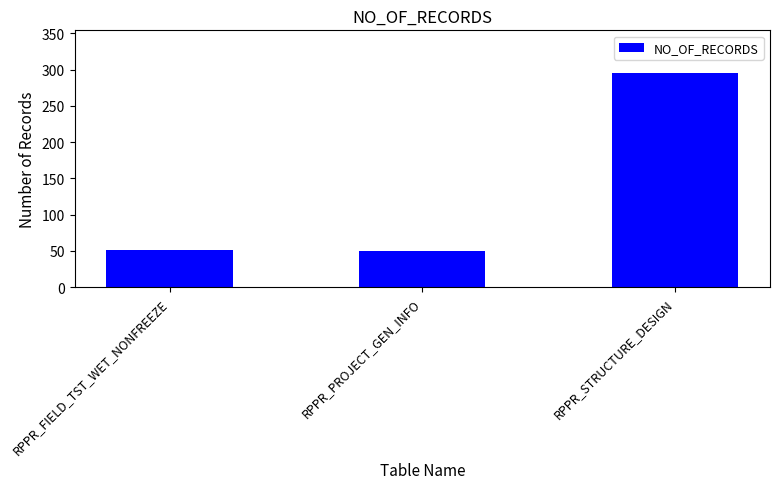

The value at RPPR_STRUCTURE_DESIGN is 295. True or false?

True